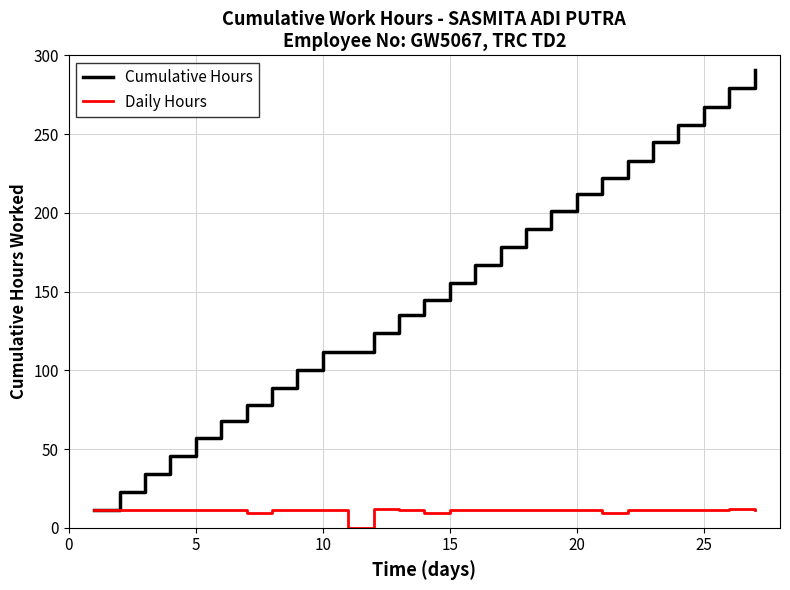

Rank the series by their average value, from lowest to highest.

Daily Hours, Cumulative Hours